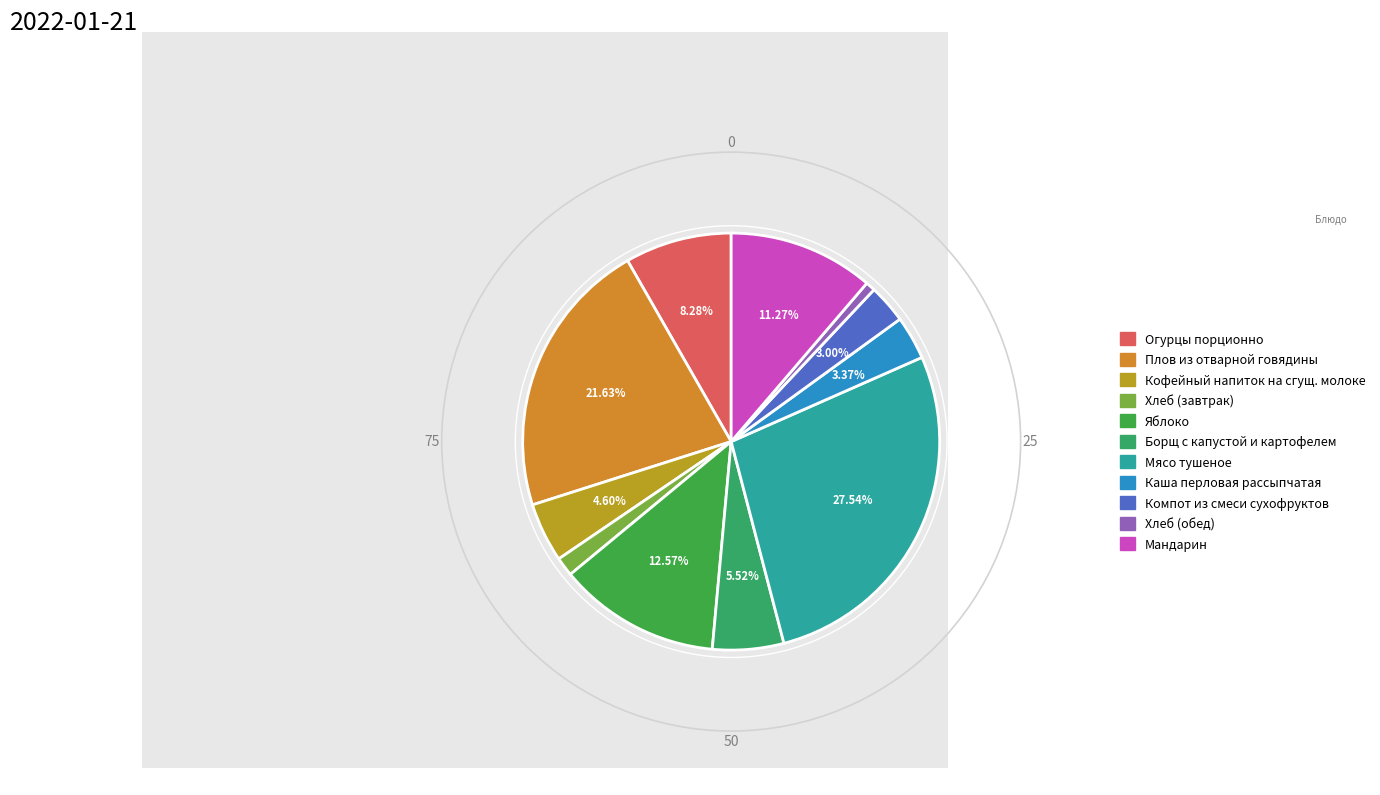

Which slice is the largest?

Мясо тушеное